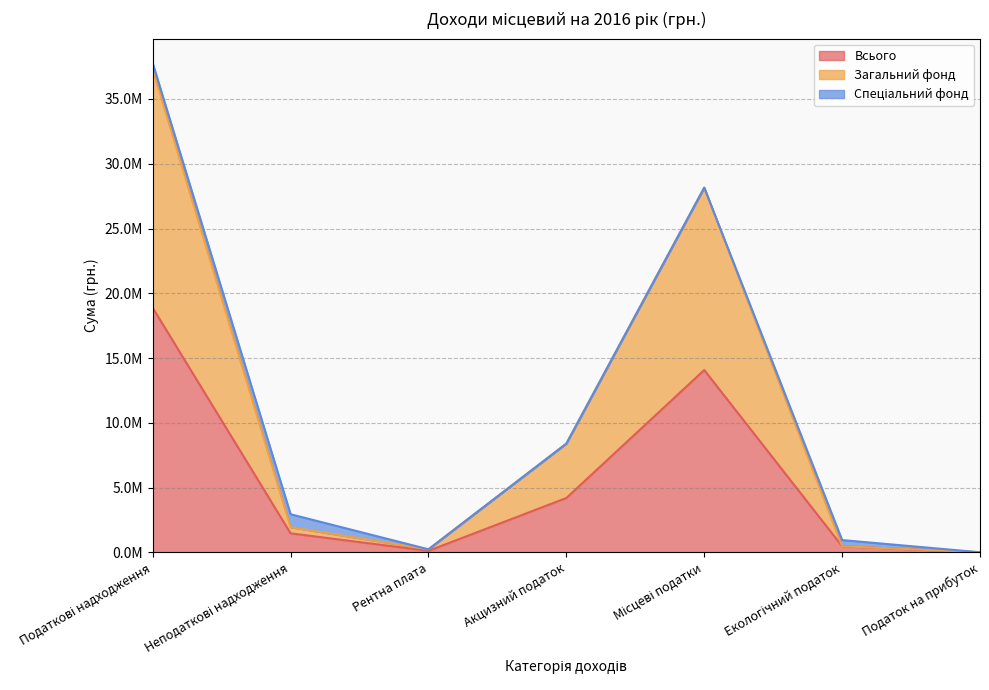

What is the label of the 2nd point from the right?

Екологічний податок